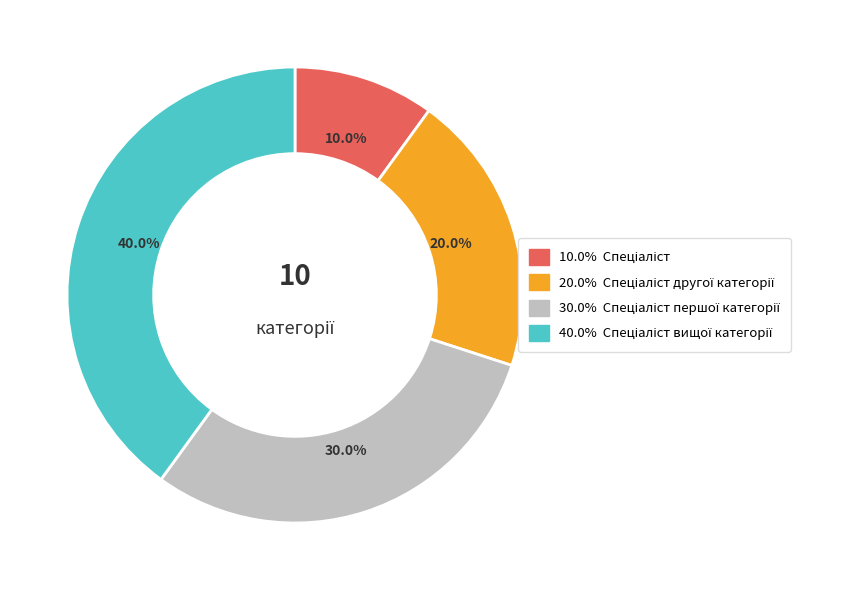

Is there any slice that represents more than half of the pie?

No